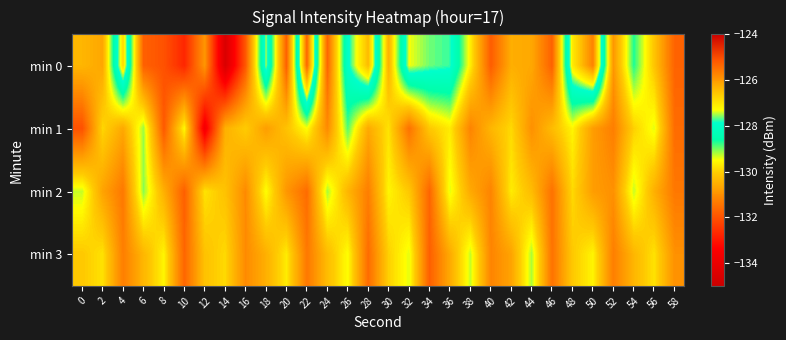

Rank the series by their maximum value, from highest to lowest.

min 0, min 1, min 2, min 3